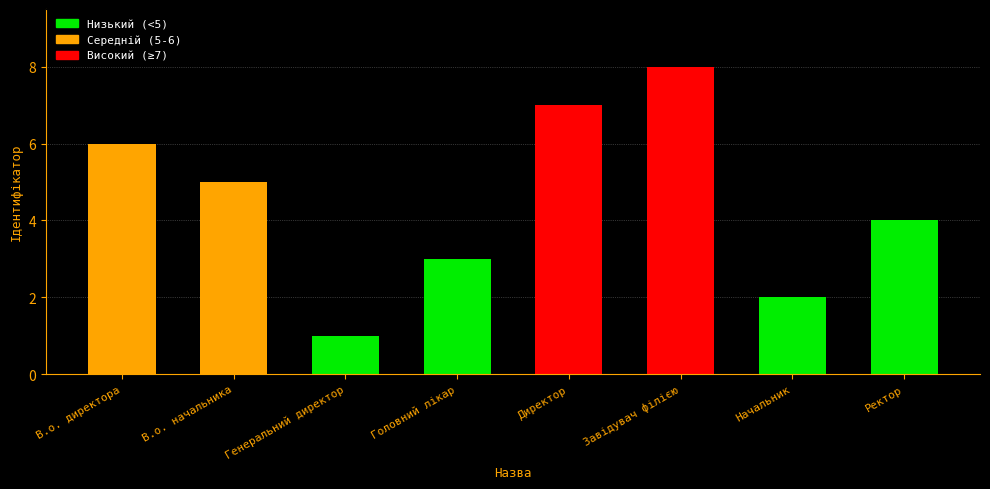

What is the greatest value displayed?

8